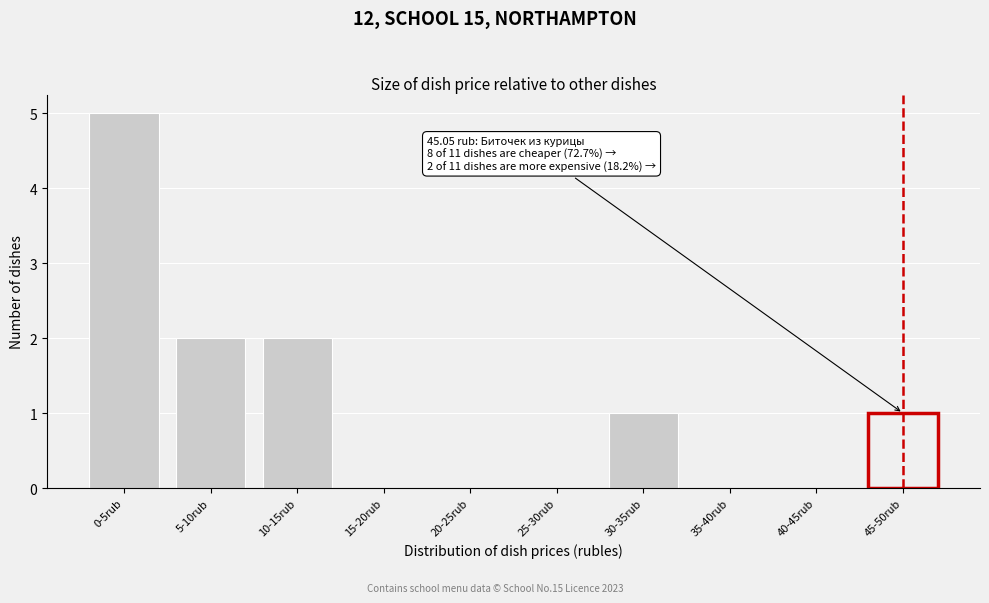

Reading left to right, extract all data points from this chart.

0-5rub=5	5-10rub=2	10-15rub=2	15-20rub=0	20-25rub=0	25-30rub=0	30-35rub=1	35-40rub=0	40-45rub=0	45-50rub=1